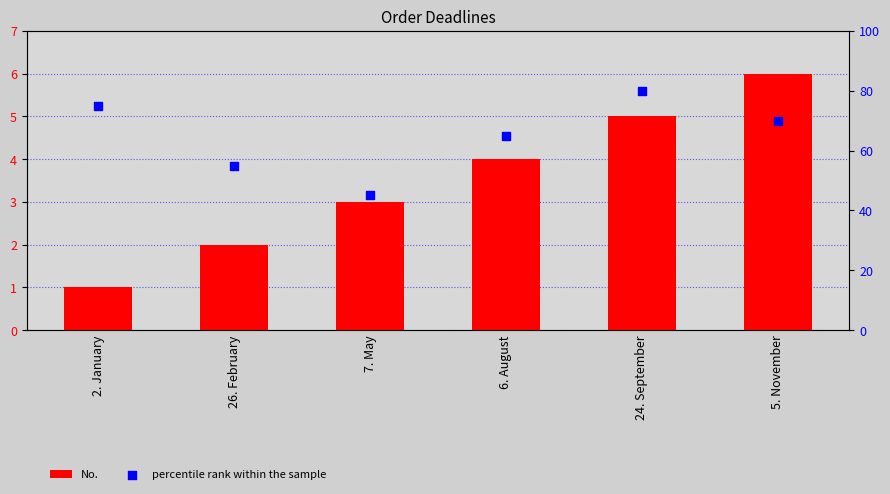

Which series reaches the minimum Y coordinate?

No.